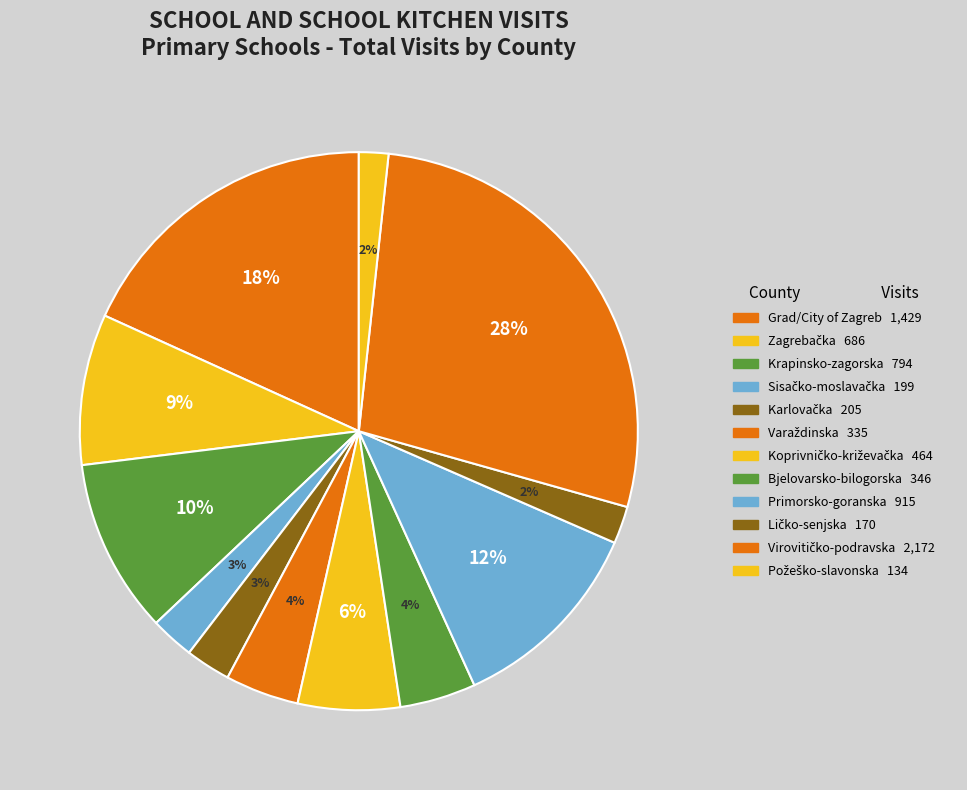

How many slices are in this pie chart?

12